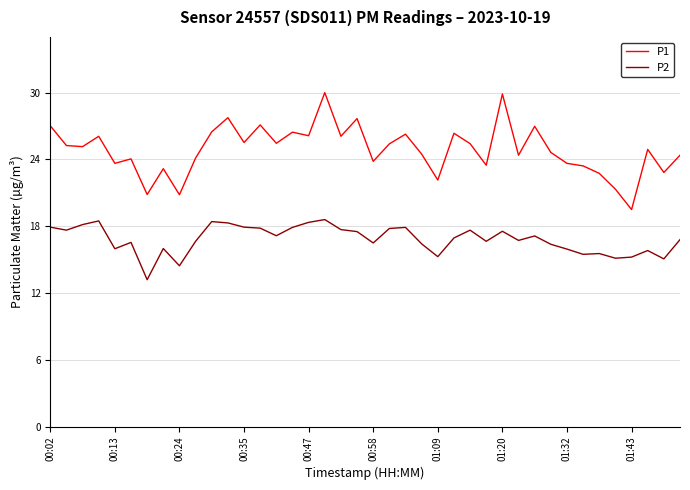

Which series has the largest range (max minus min)?

P1